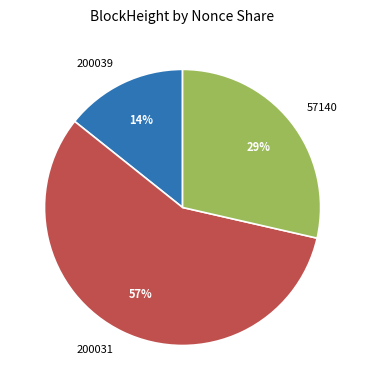

What is the smallest slice in the pie chart?

200039